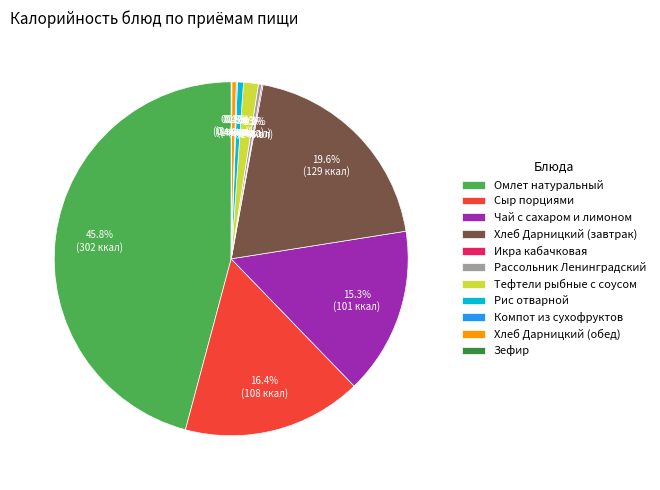

Does Рис отварной represent more than half of the total?

No